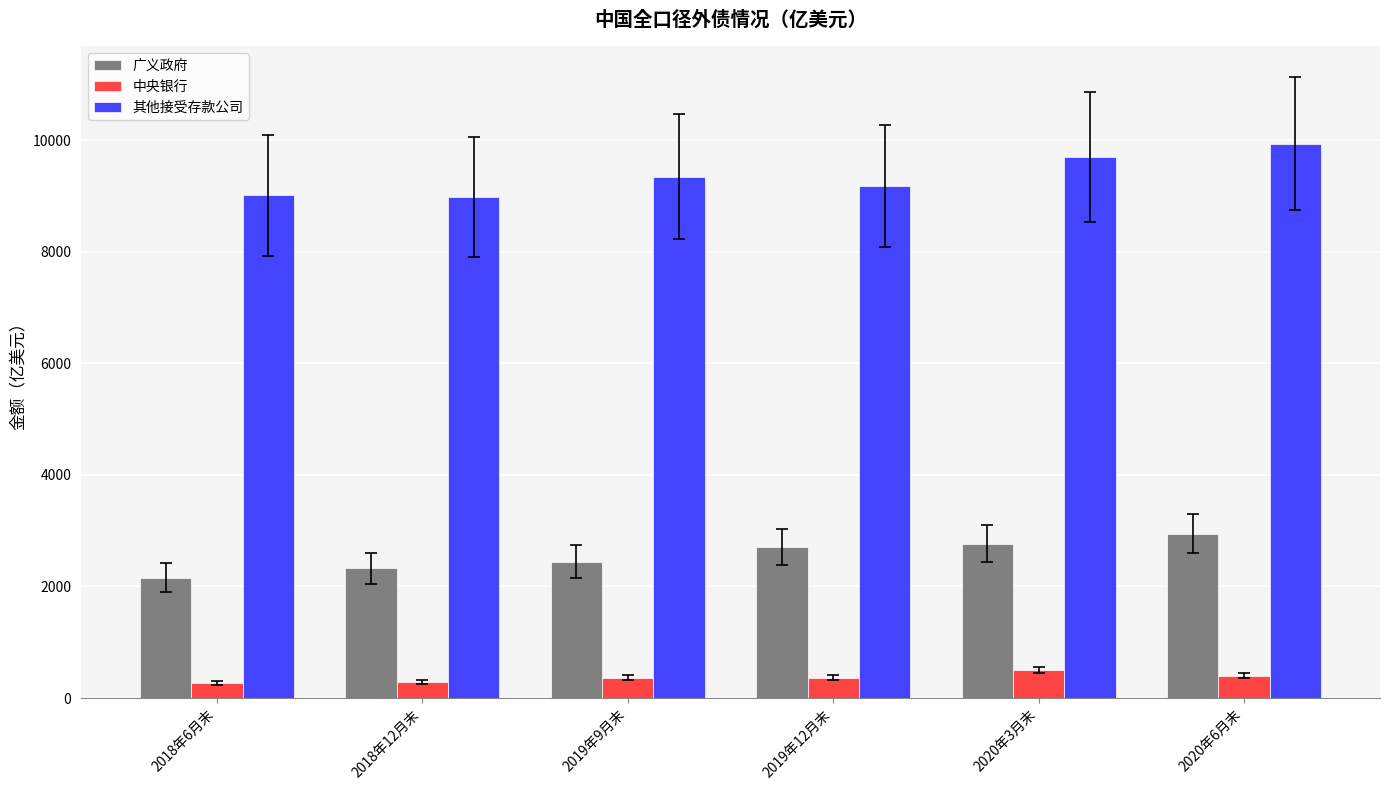

At which category is the sum across all series the highest?

2020年6月末